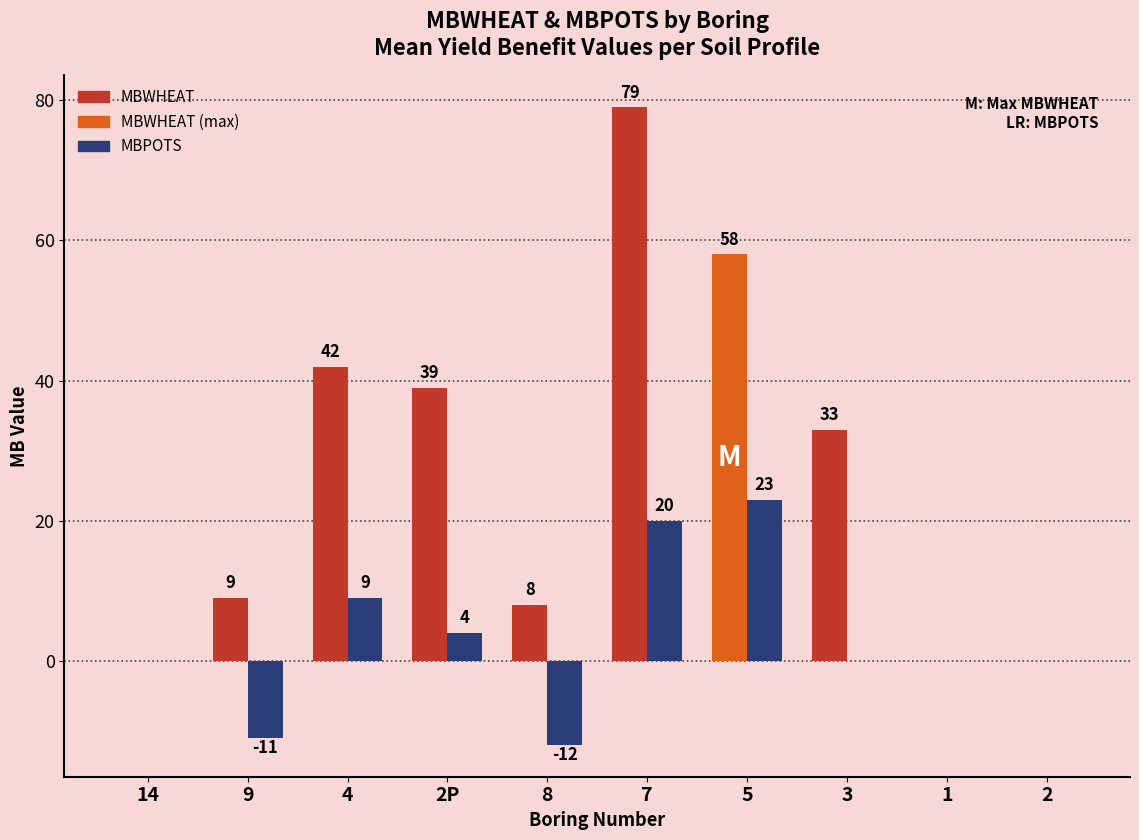

What is the average value of the MBPOTS series?

3